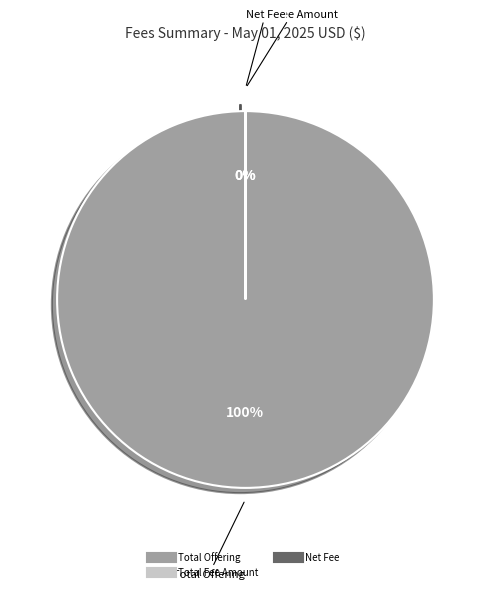

Is there any slice that represents more than half of the pie?

Yes